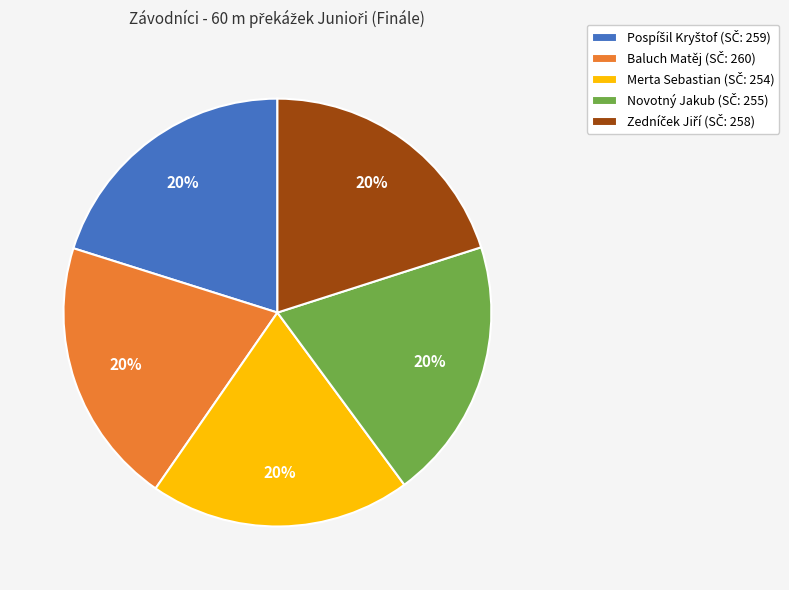

Is there any slice that represents more than half of the pie?

No